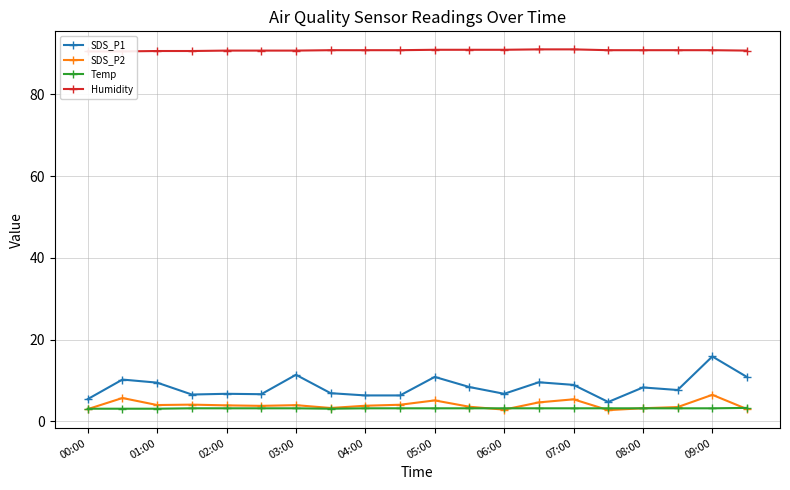

True or false: SDS_P2 has a value of 5.4 at 07:00.

True